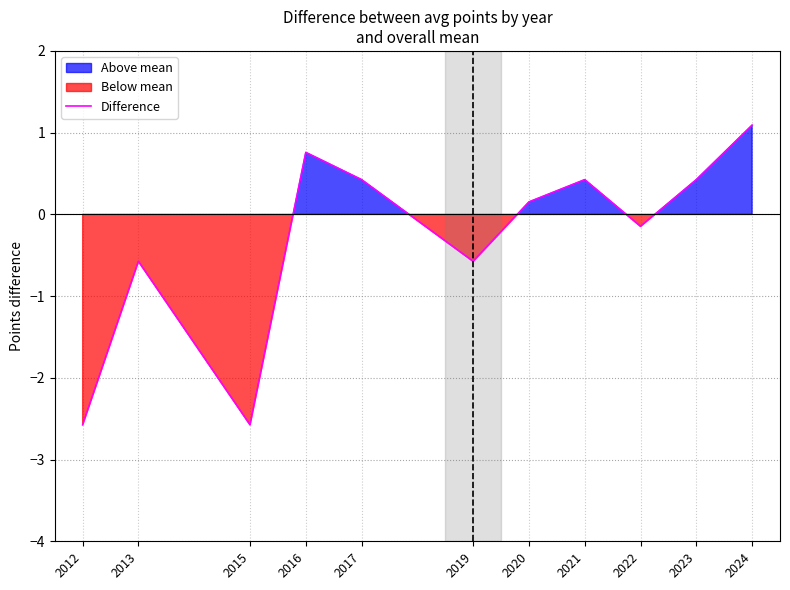

What is the difference between the maximum and second lowest values?

3.7